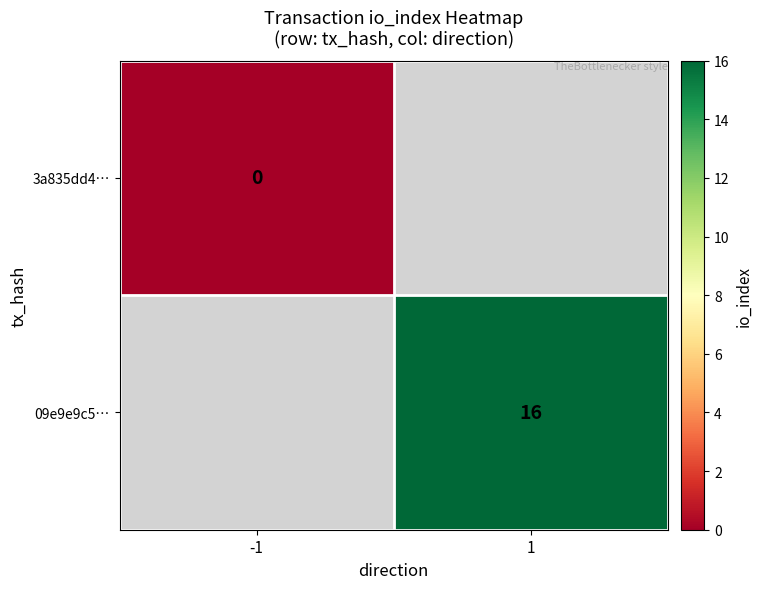

The 09e9e9c5… series shows 8 at 1. True or false?

False